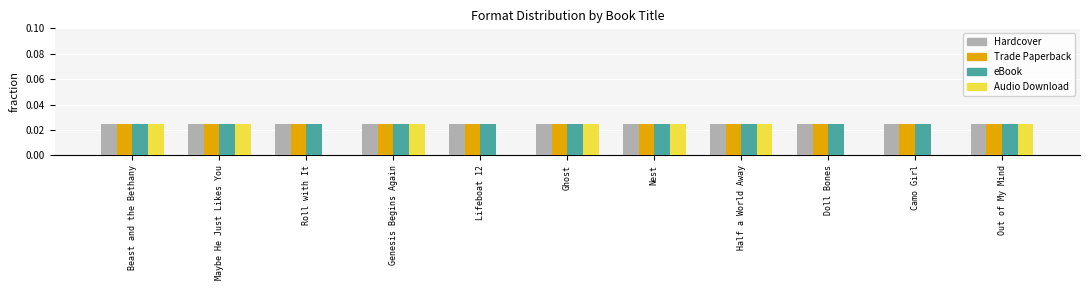

What is the sum of all Trade Paperback values?

0.3